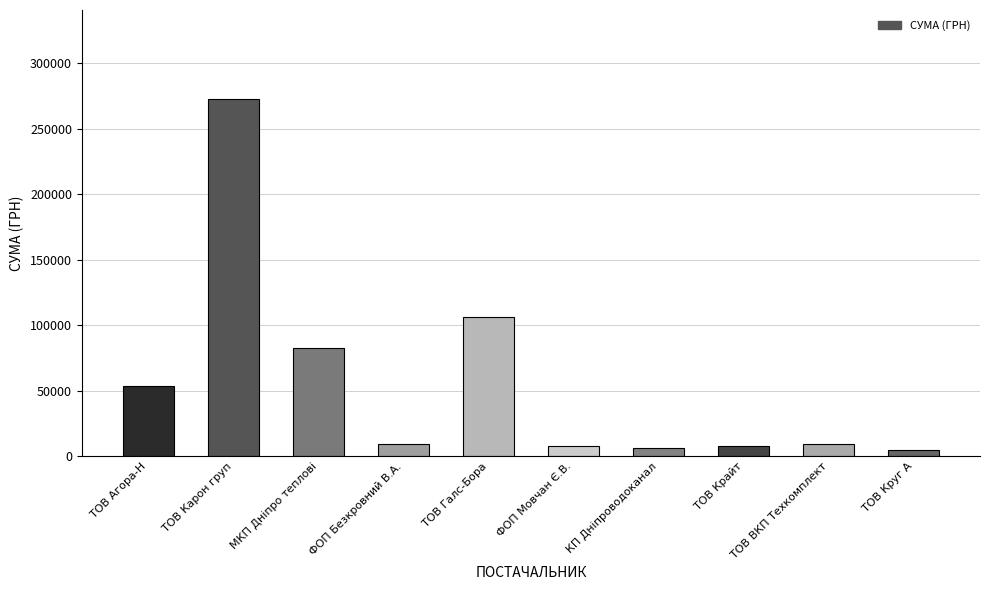

Is it true that the value at ТОВ Крайт is 7730.8?

True